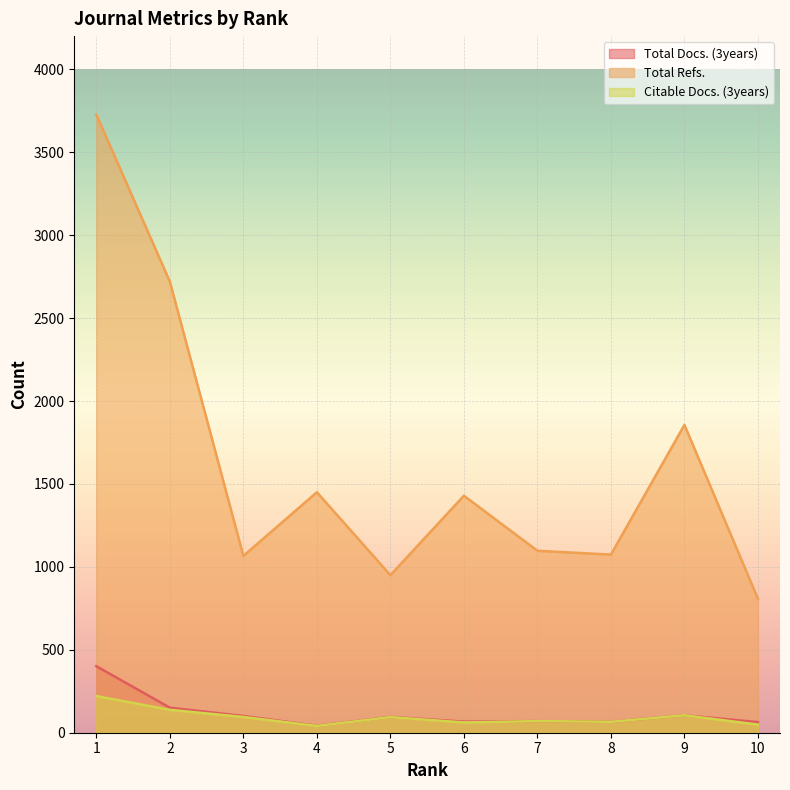

What is the average value of the Citable Docs. (3years) series?

94